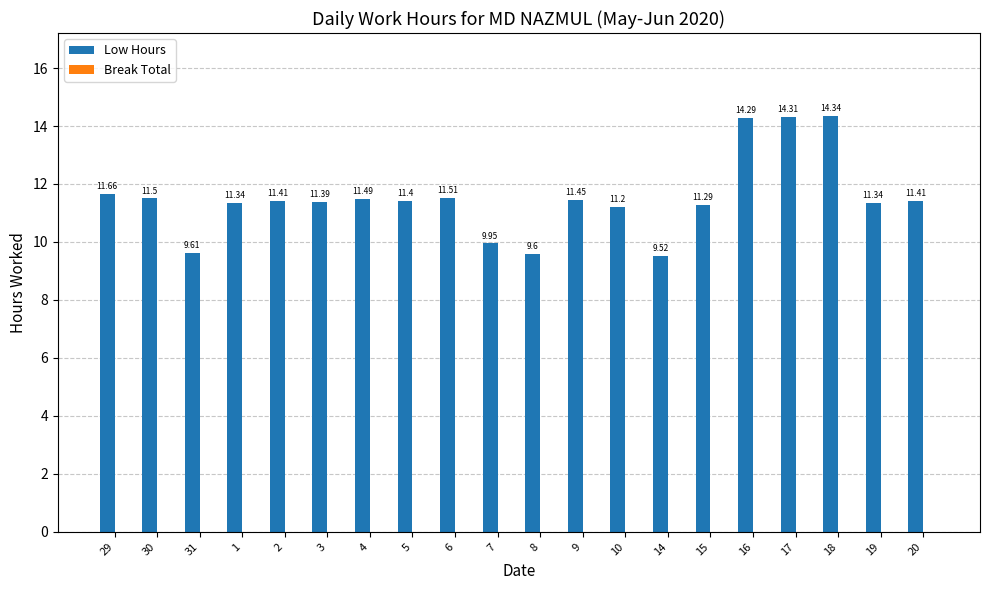

What is the sum of all values?

230.0